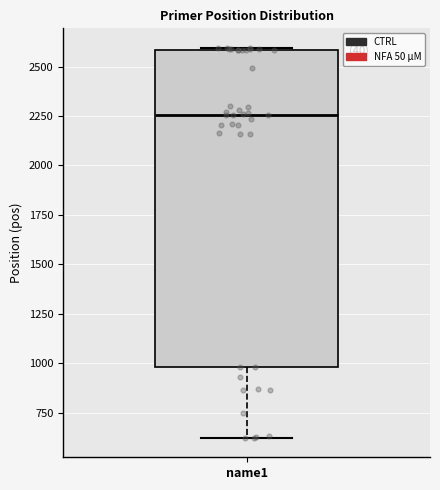

Read this box plot against the y-axis: the position of the median line, the range covered by the box, and the ends of both whiskers. The values are not printed on the chart, so give them approximately, as read against the axis.

median 2250, box 1000 to 2600, whiskers 600 to 2600